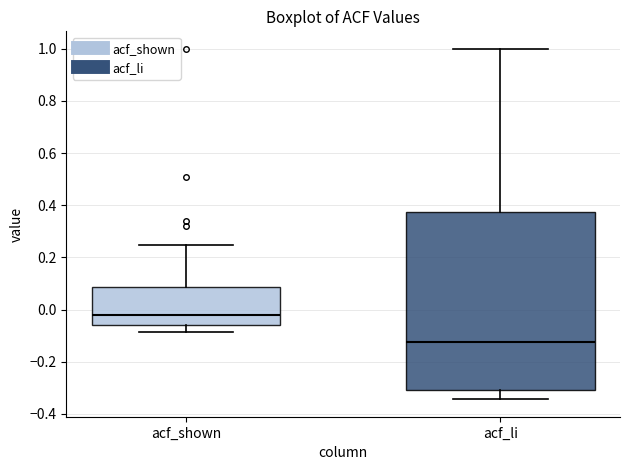

Comparing the boxes themselves (not the whiskers), which one is the tallest?

acf_li